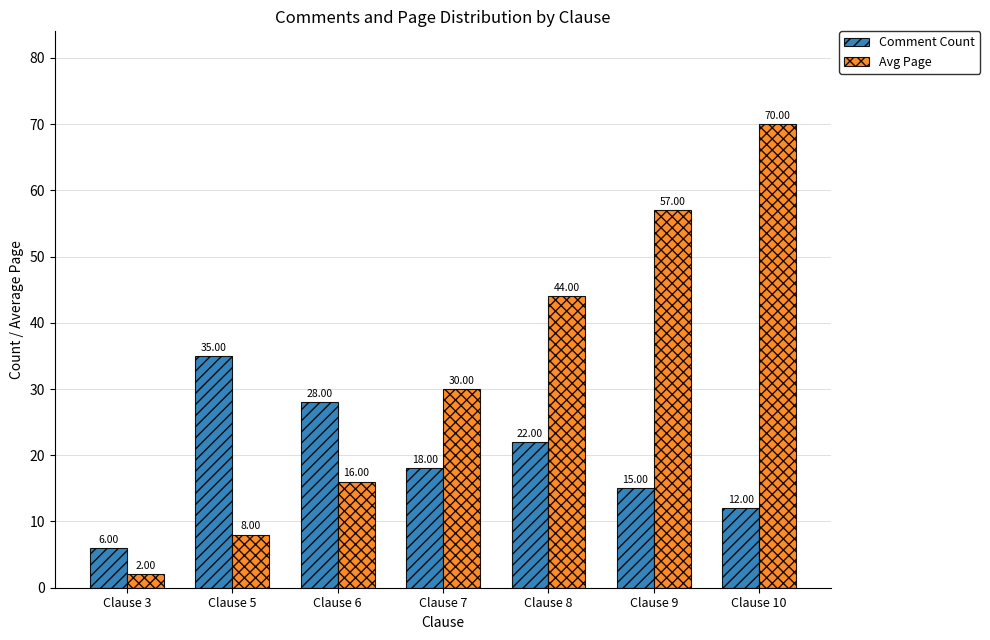

How many distinct data groups are displayed?

2